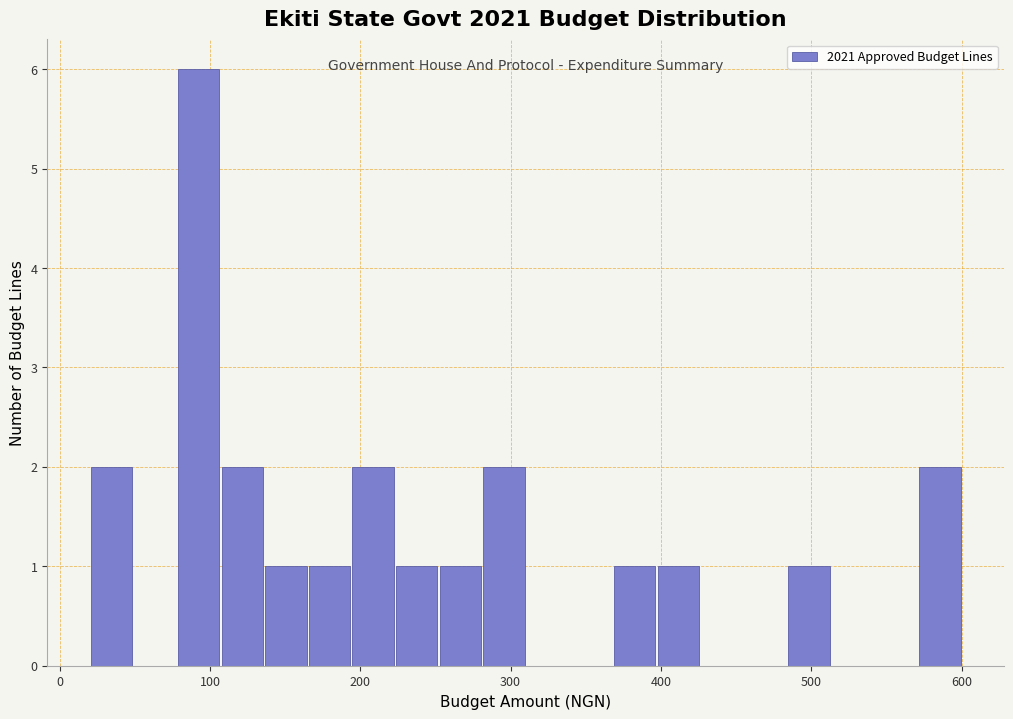

Read against the x-axis, roughly where is the centre of the tallest bar?

90